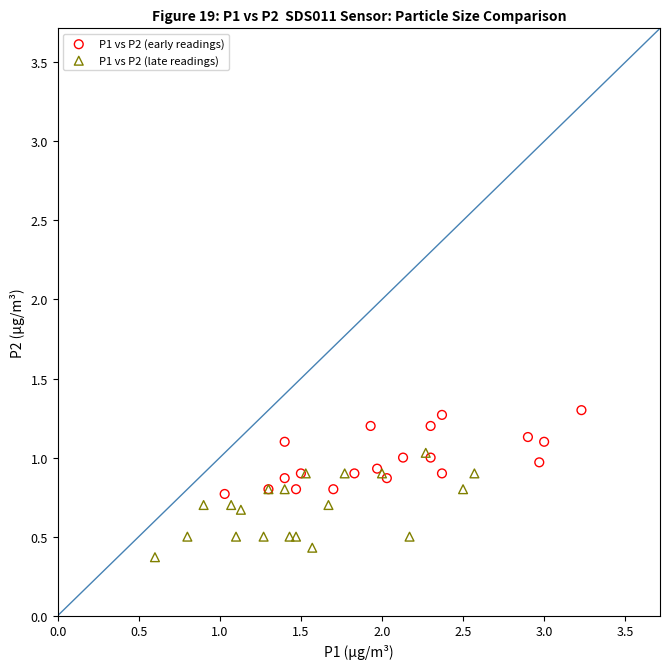

Which series reaches the maximum Y coordinate?

P1 vs P2 (early readings)